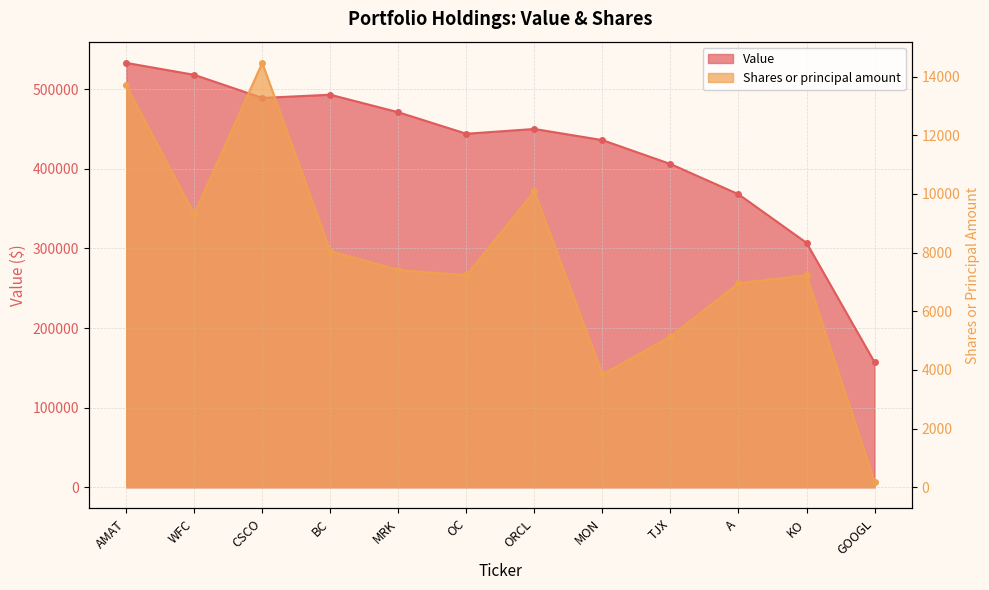

True or false: Shares or principal amount and Value cross at least once.

False